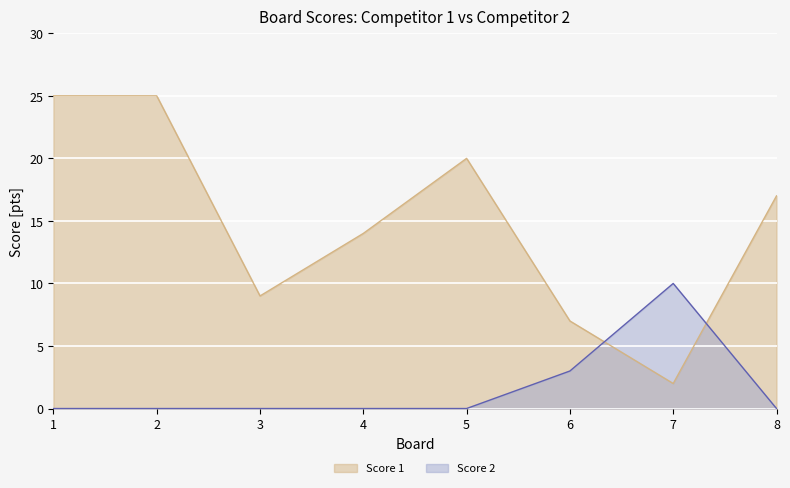

At 6, list the series in order from largest to smallest.

Score 1, Score 2